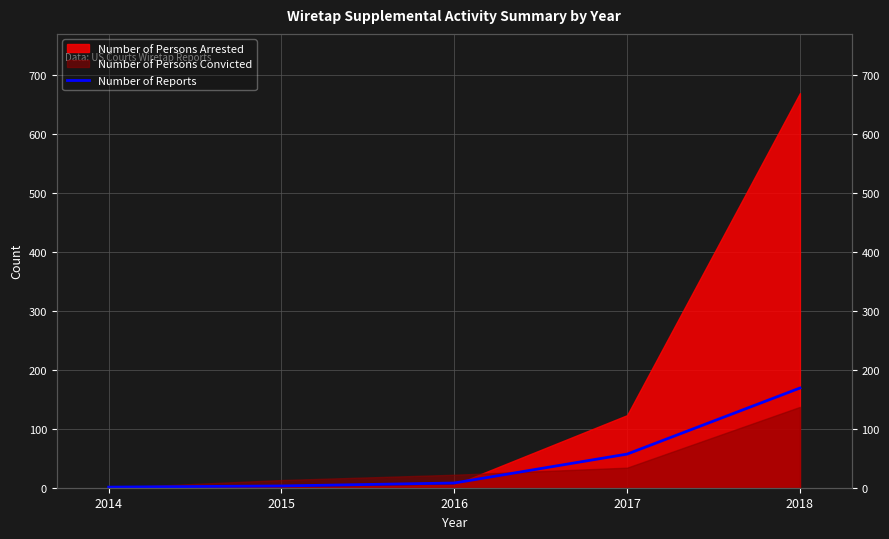

List the labels in order of value, smallest first.

2014, 2015, 2016, 2017, 2018